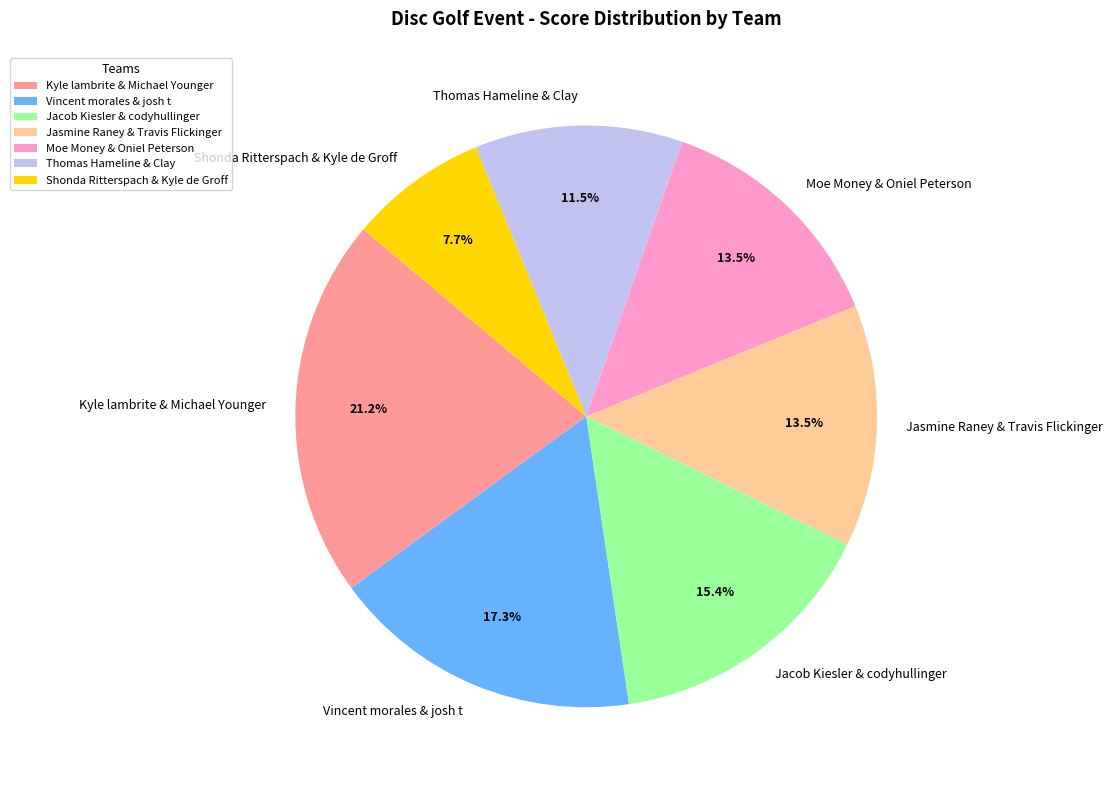

What is the ratio of the value at Thomas Hameline & Clay to the value at Jasmine Raney & Travis Flickinger?

0.9